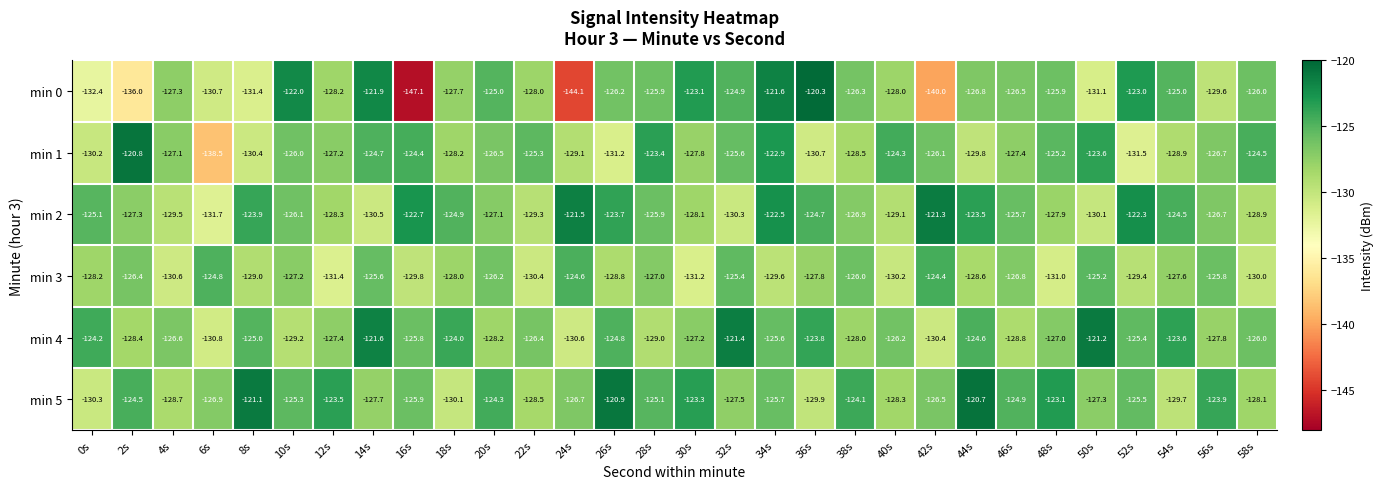

At which category is the sum across all series the highest?

34s